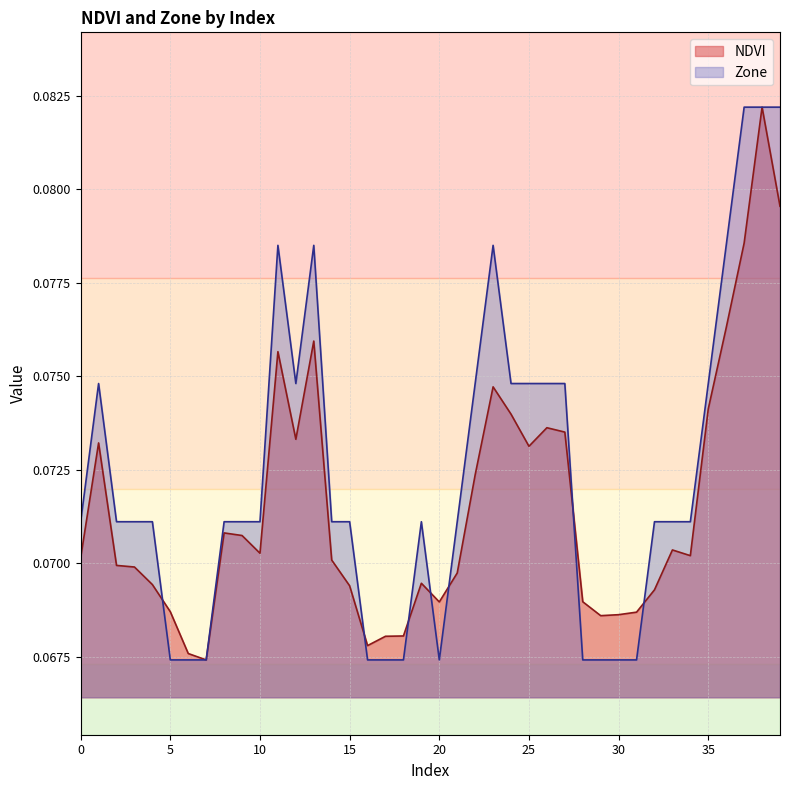

Reading left to right, transcribe all the data shown in this chart.

NDVI: 0=0.1	1=0.1	2=0.1	3=0.1	4=0.1	5=0.1	6=0.1	7=0.1	8=0.1	9=0.1	10=0.1	11=0.1	12=0.1	13=0.1	14=0.1	15=0.1	16=0.1	17=0.1	18=0.1	19=0.1	20=0.1	21=0.1	22=0.1	23=0.1	24=0.1	25=0.1	26=0.1	27=0.1	28=0.1	29=0.1	30=0.1	31=0.1	32=0.1	33=0.1	34=0.1	35=0.1	36=0.1	37=0.1	38=0.1	39=0.1
Zone: 0=0.1	1=0.1	2=0.1	3=0.1	4=0.1	5=0.1	6=0.1	7=0.1	8=0.1	9=0.1	10=0.1	11=0.1	12=0.1	13=0.1	14=0.1	15=0.1	16=0.1	17=0.1	18=0.1	19=0.1	20=0.1	21=0.1	22=0.1	23=0.1	24=0.1	25=0.1	26=0.1	27=0.1	28=0.1	29=0.1	30=0.1	31=0.1	32=0.1	33=0.1	34=0.1	35=0.1	36=0.1	37=0.1	38=0.1	39=0.1